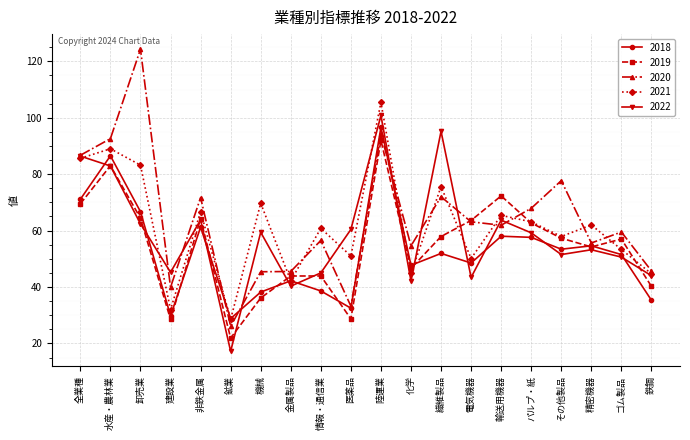

How many lines are shown in the chart?

5